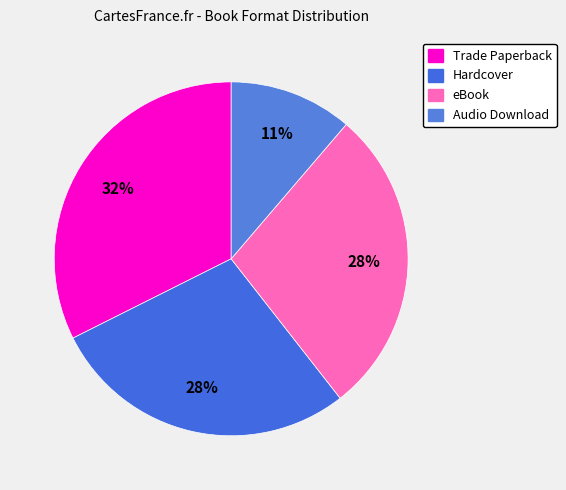

How many segments does this pie chart have?

4